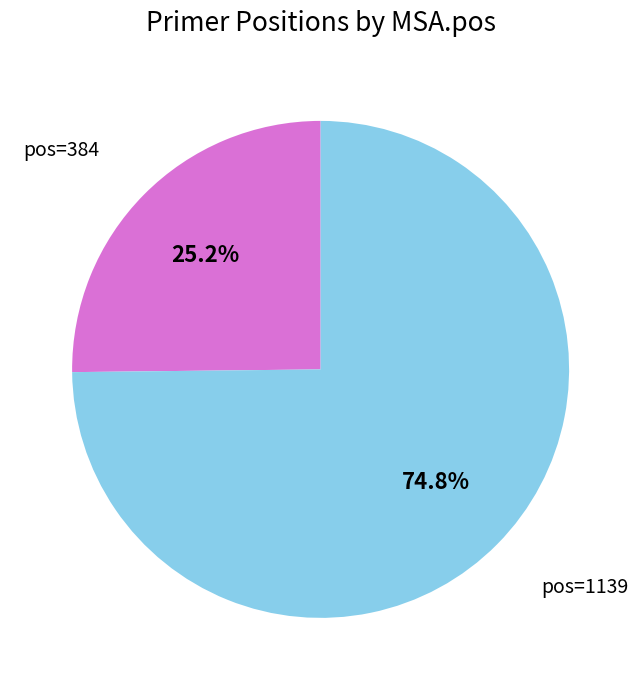

Rank the categories by value from lowest to highest.

pos=384, pos=1139